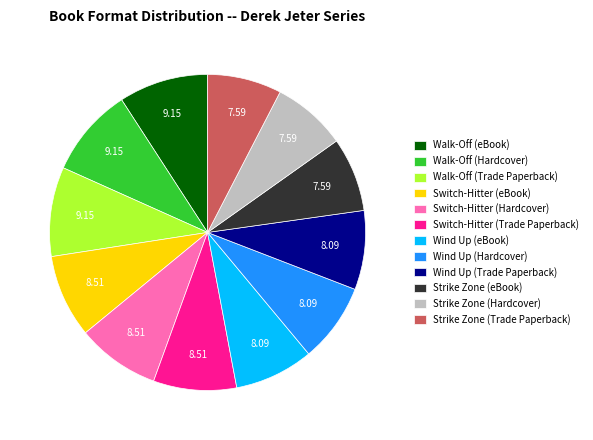

How many slices are in this pie chart?

12